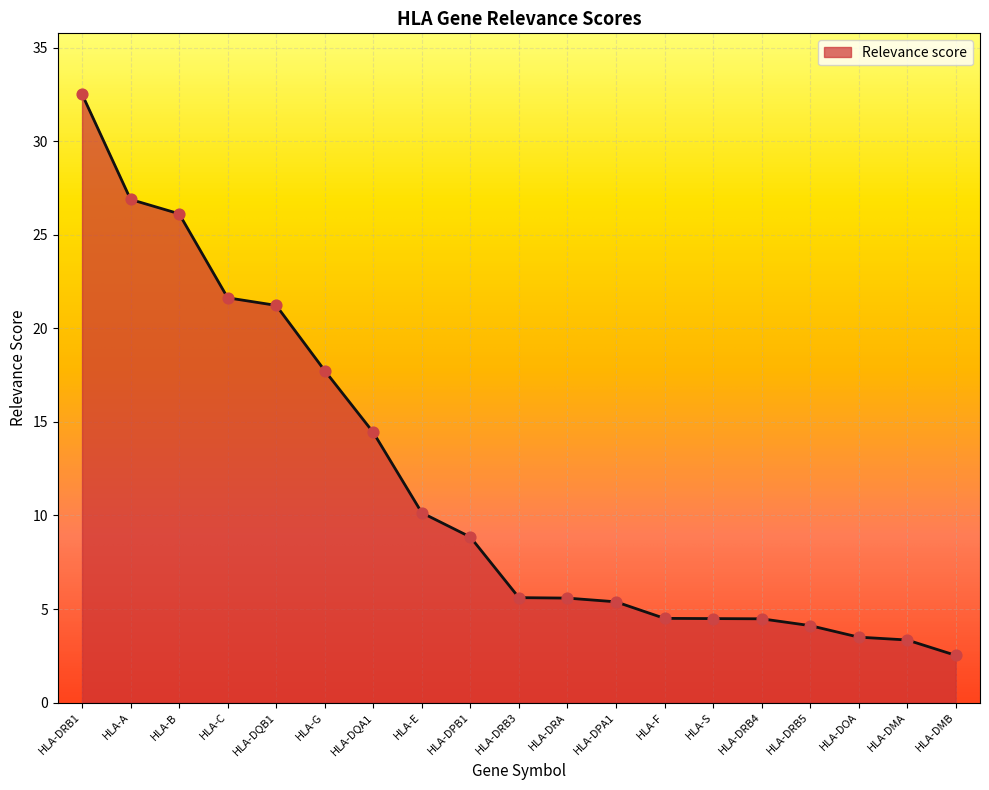

What is the change in value from HLA-DRB4 to HLA-DMA?

-1.1